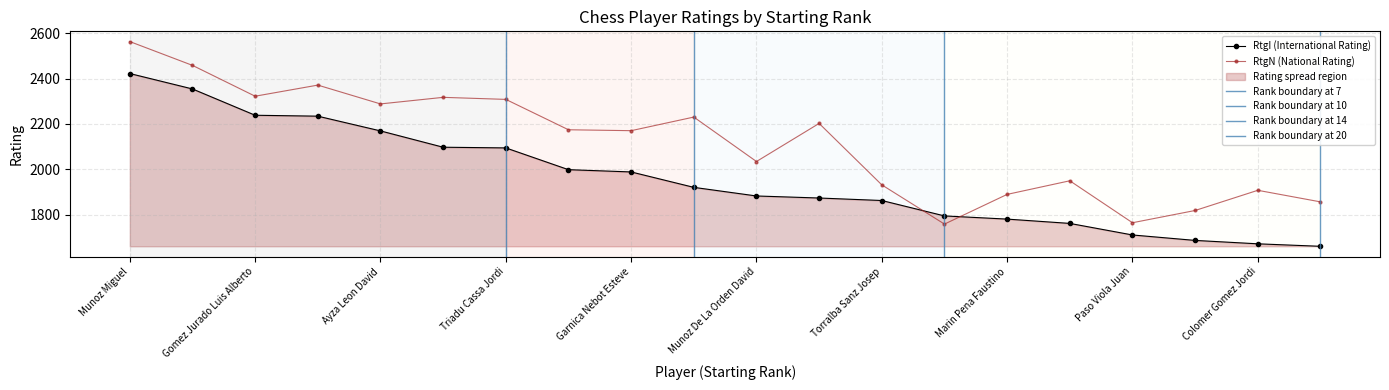

List the labels in order of RtgI value, smallest first.

Regadera Ruiz Jose Antonio, Colomer Gomez Jordi, Rodriguez Guillen Carlos, Paso Viola Juan, Romeu Perulles Jaume, Marin Pena Faustino, Broadbent Brun Jensen, Torralba Sanz Josep, Uber Gracia Hugo, Munoz De La Orden David, Sanchez Aguilar Arnau, Garnica Nebot Esteve, Cervello Tost Roger, Triadu Cassa Jordi, Aymerich Verdaguer Eduard, Ayza Leon David, Vidarte Morales Arturo, Gomez Jurado Luis Alberto, Rojas Keim Luis, Munoz Miguel